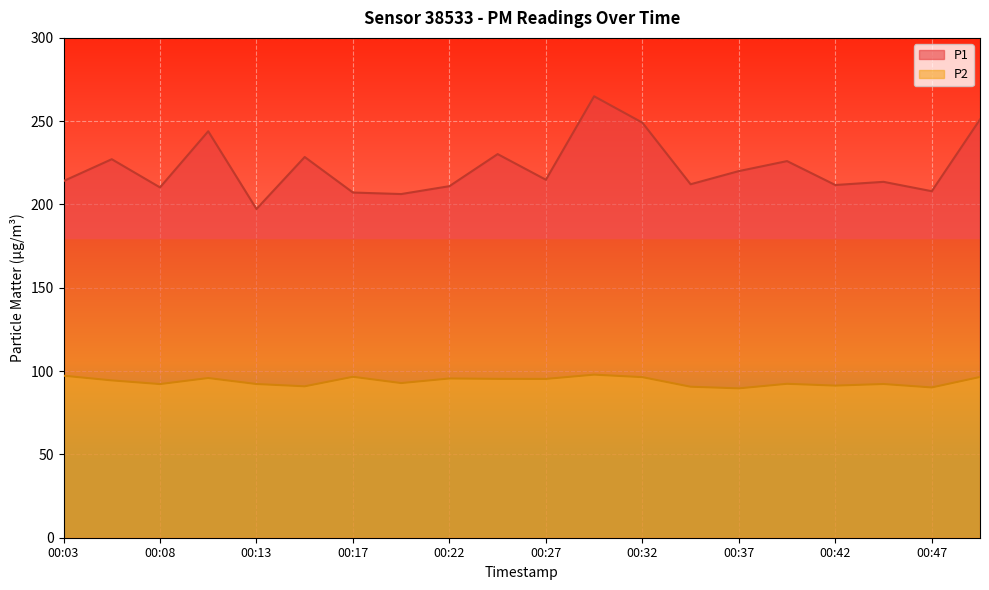

Rank the series by their average value, from lowest to highest.

P2, P1